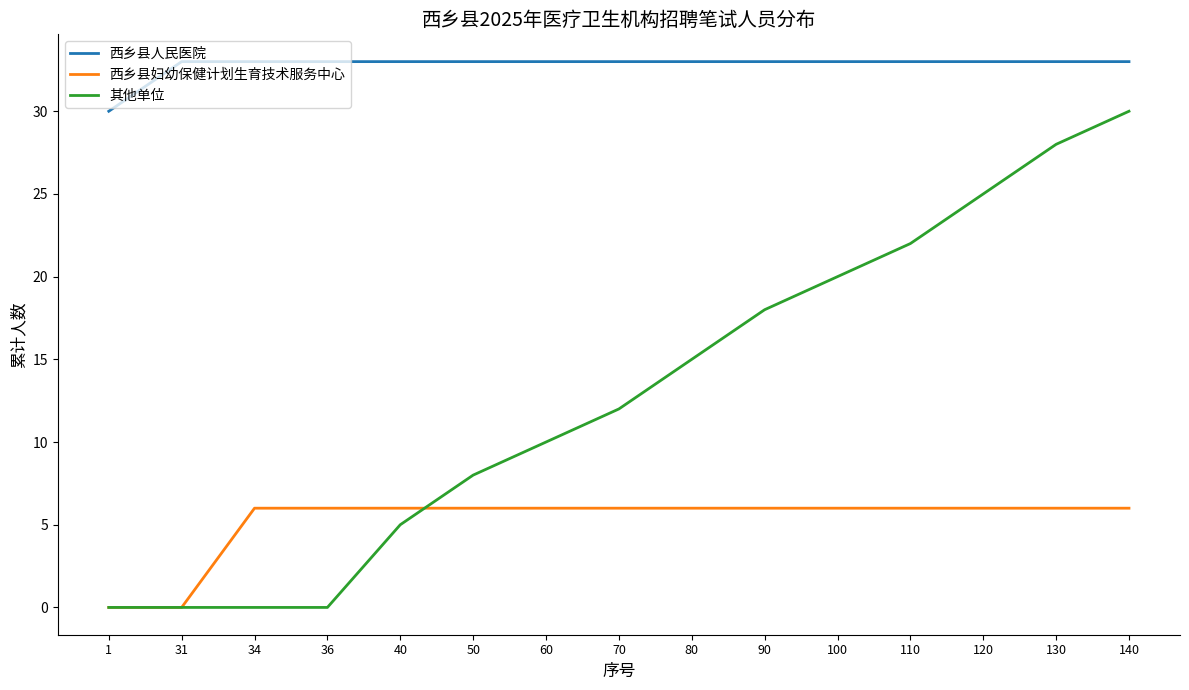

How many lines are shown in the chart?

3